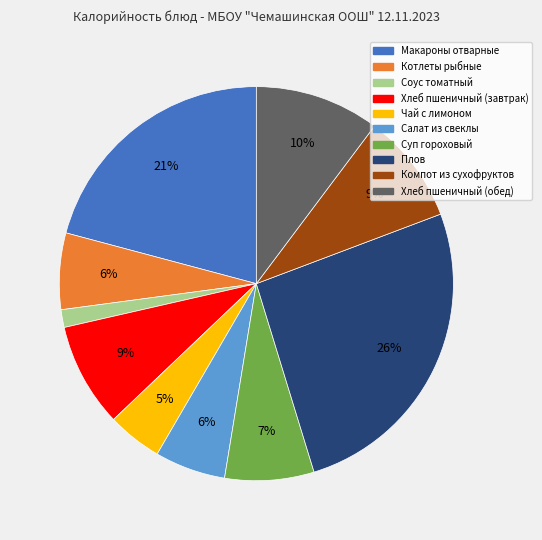

Is there any slice that represents more than half of the pie?

No